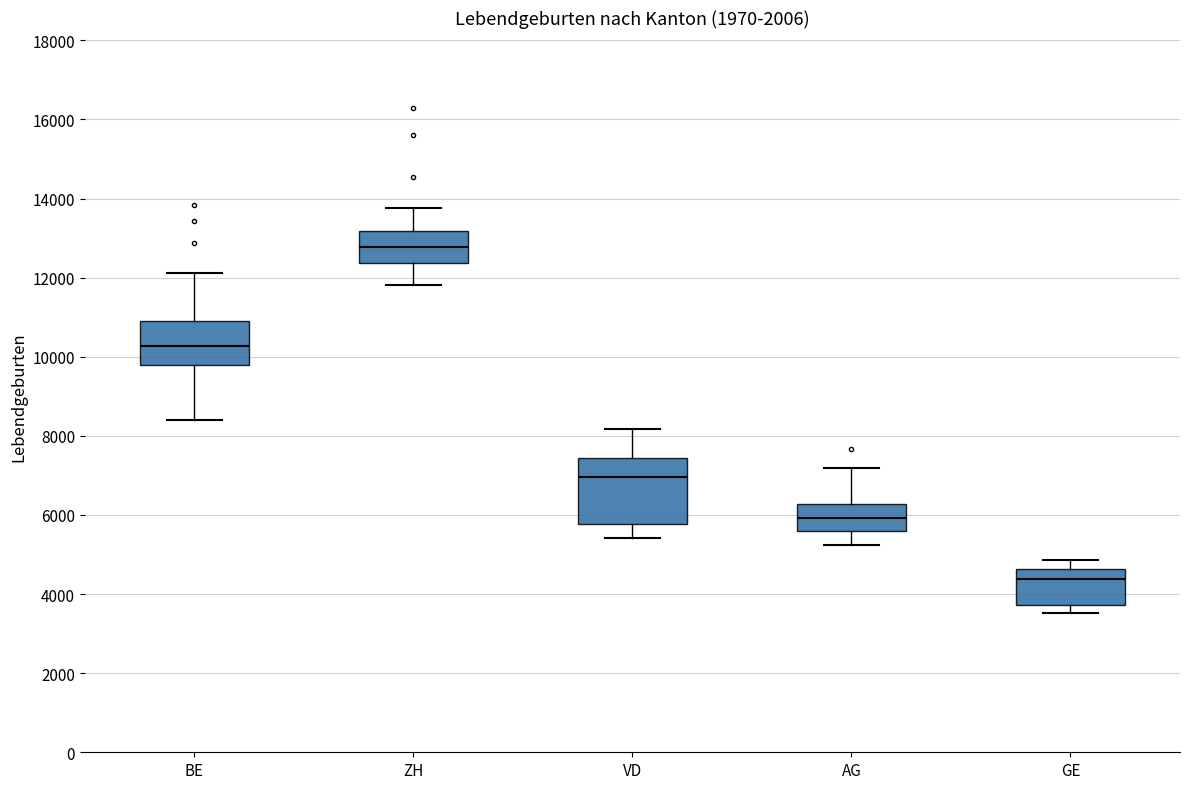

Which box is the tallest, from its lower edge to its upper edge?

VD